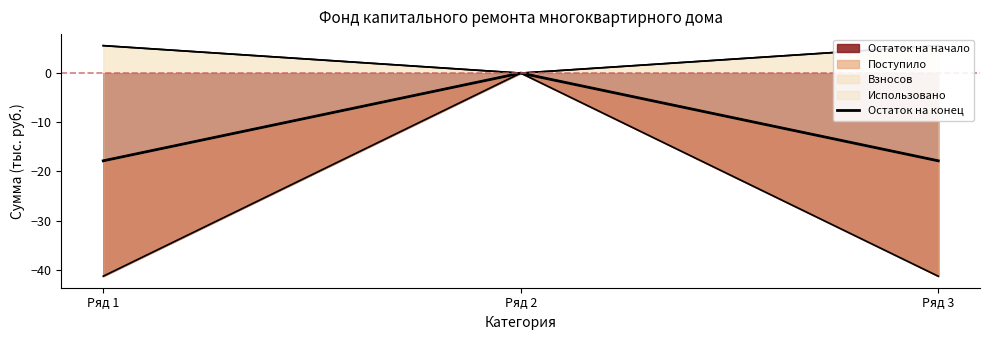

True or false: the data shows -8.3 at Ряд 1.

False